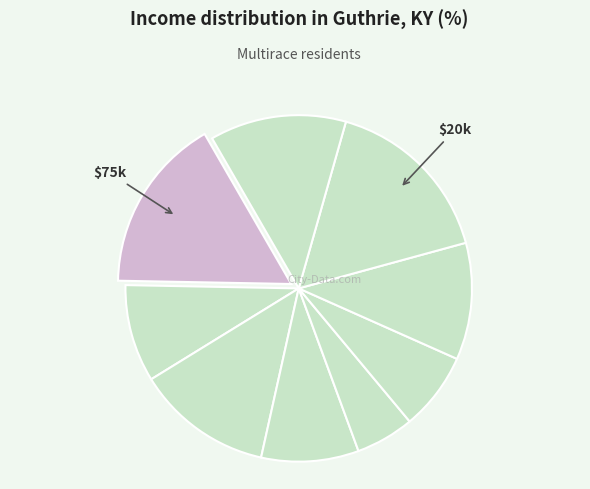

Count the number of slices in the pie.

9